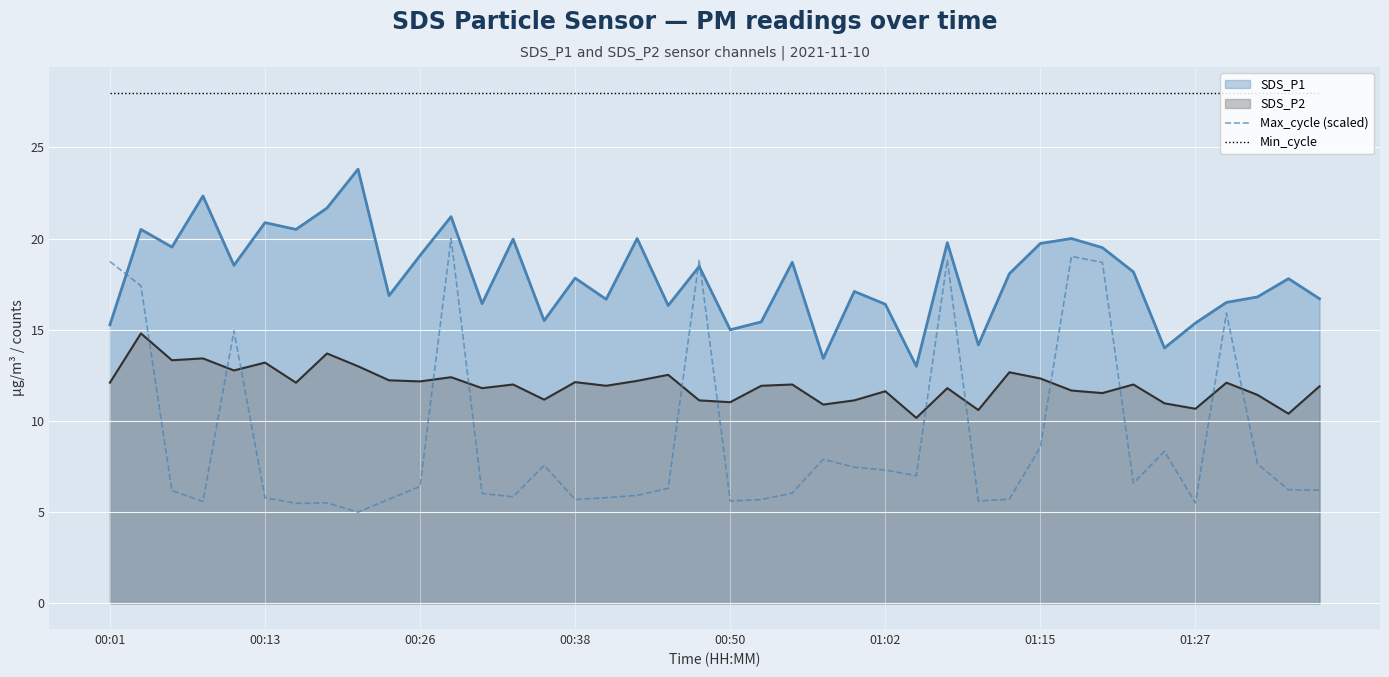

Rank the series by their average value, from lowest to highest.

Max_cycle (scaled), SDS_P2, SDS_P1, Min_cycle